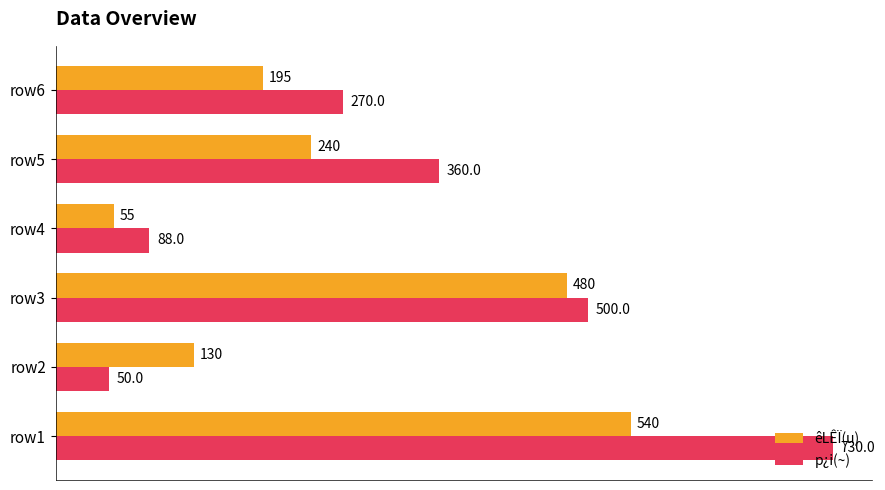

How many êLÊÏ(u) values are between 130 and 480?

4